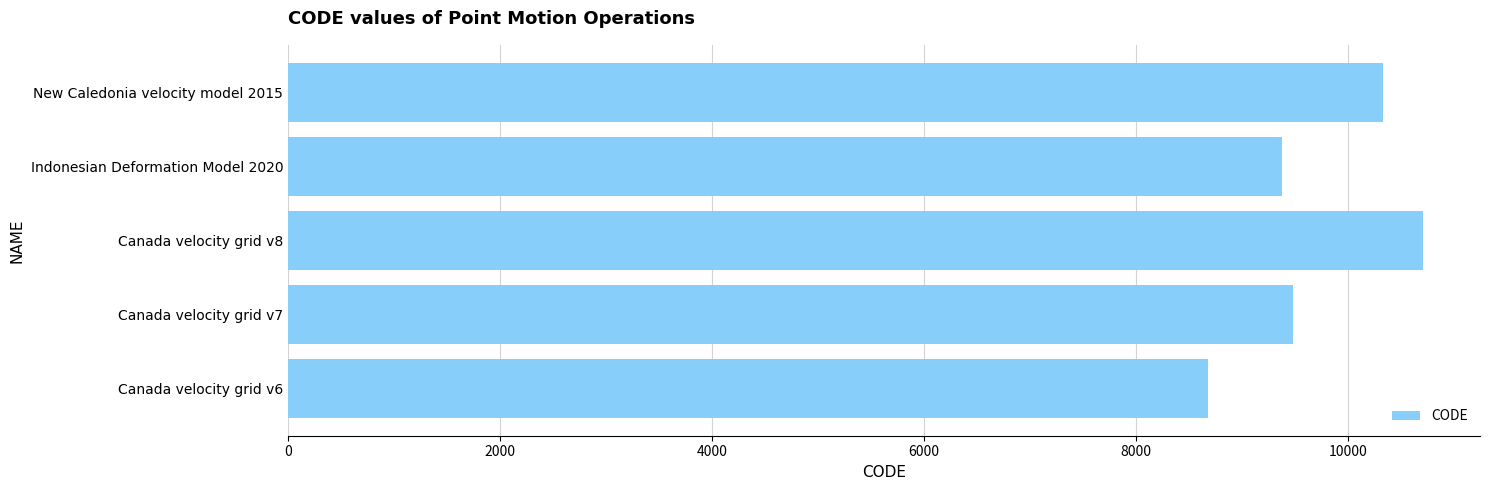

What is the sum of the values at New Caledonia velocity model 2015 and Canada velocity grid v7?

19806